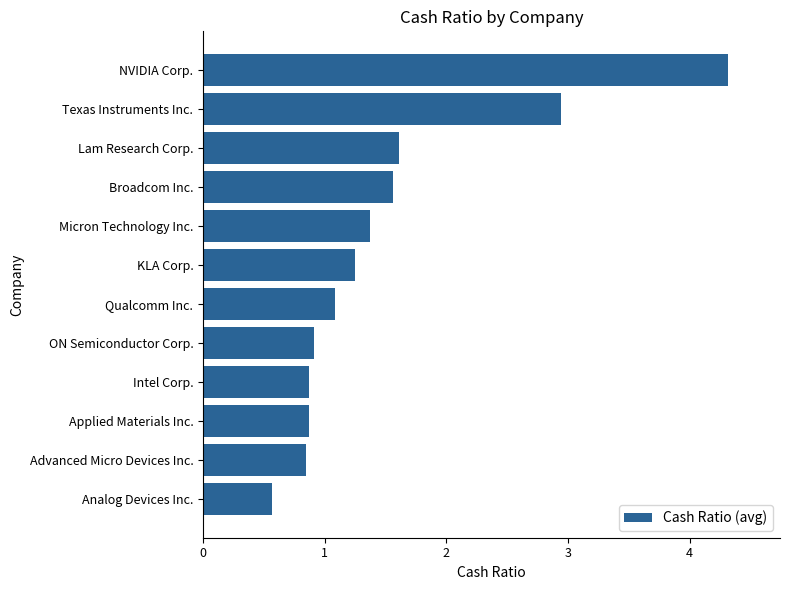

Does the chart contain any negative values?

No